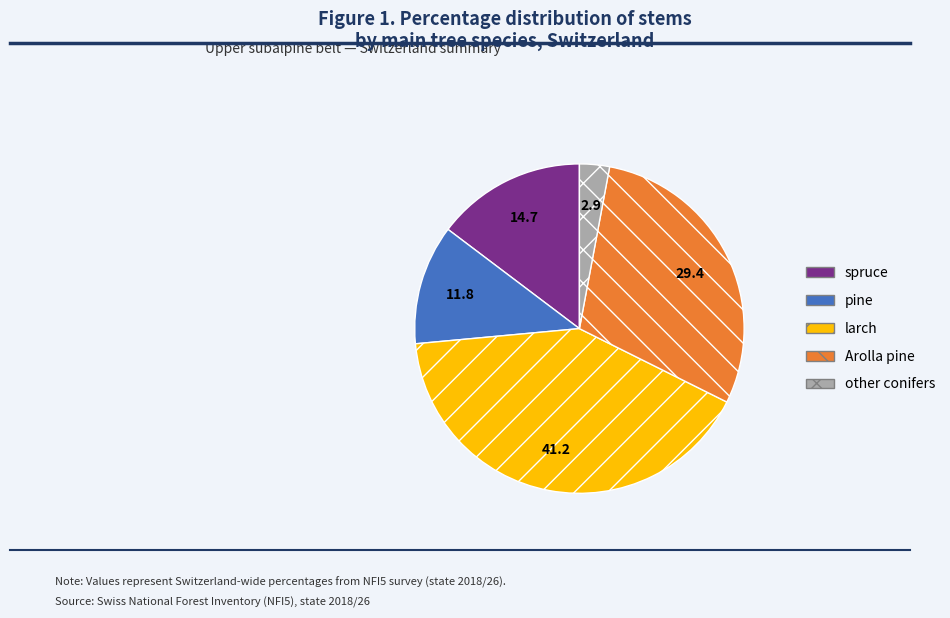

Does any single category account for the majority?

No